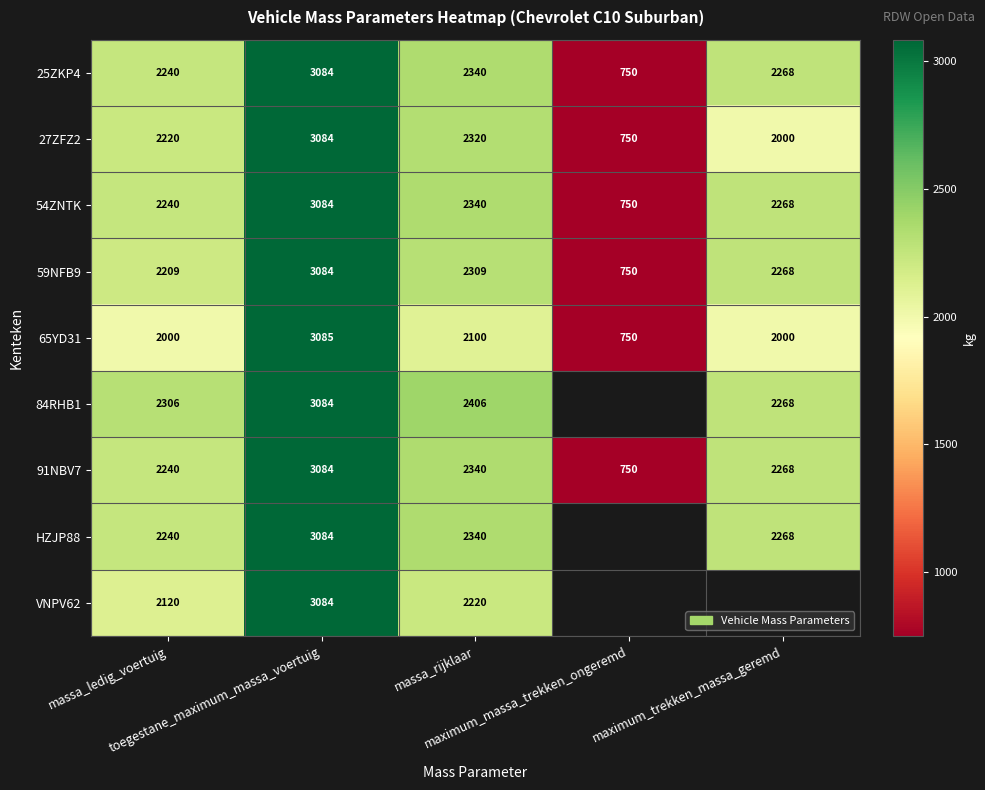

What is the sum of all 54ZNTK values?

10682